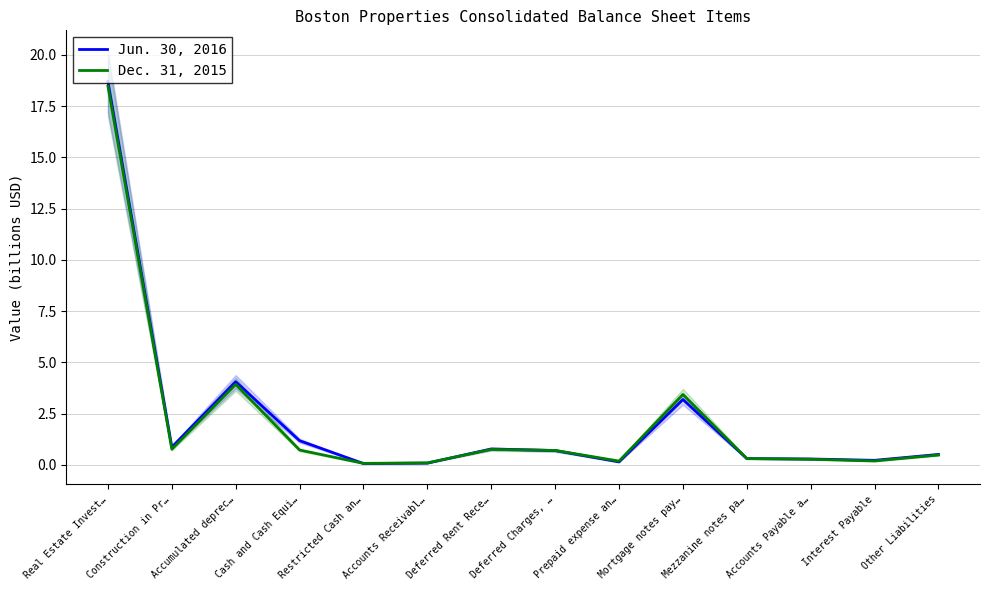

Is this an area chart (filled region under the line)?

No